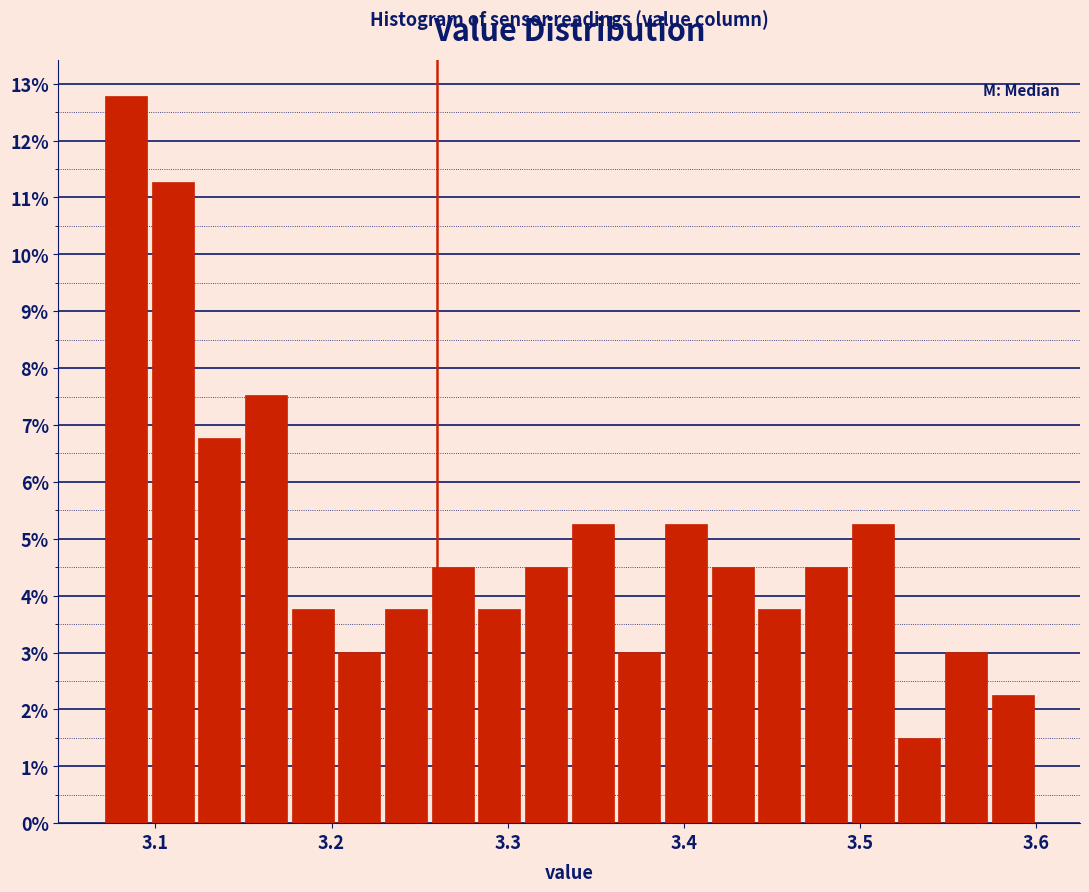

Around what value on the x-axis is the tallest bar? Give the approximate position of its centre, as read against the axis.

3.08